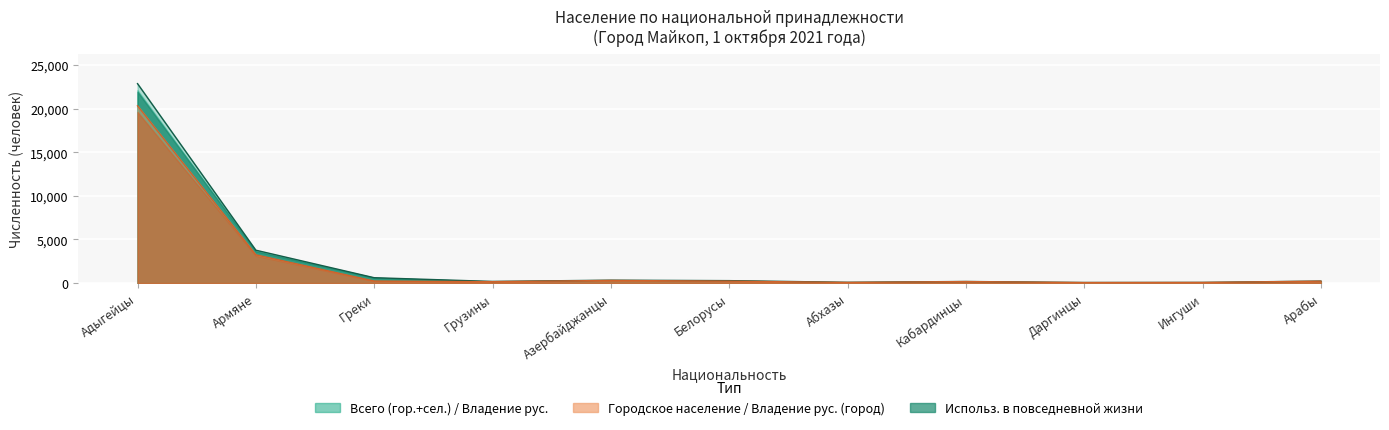

Between Абхазы and Кабардинцы, which is larger?

Кабардинцы